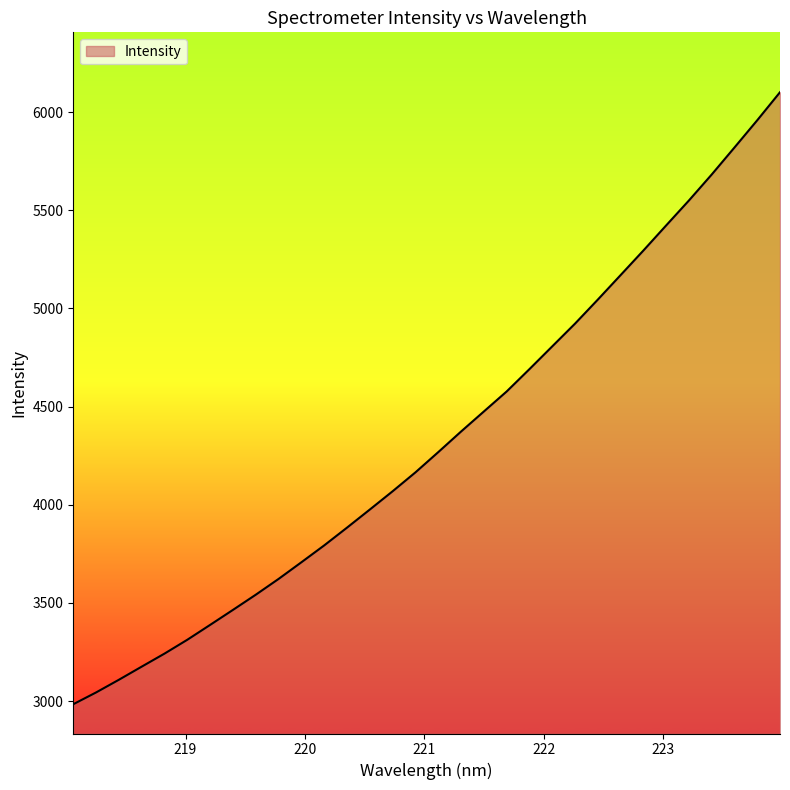

What is the difference between the maximum and minimum values?

3117.5